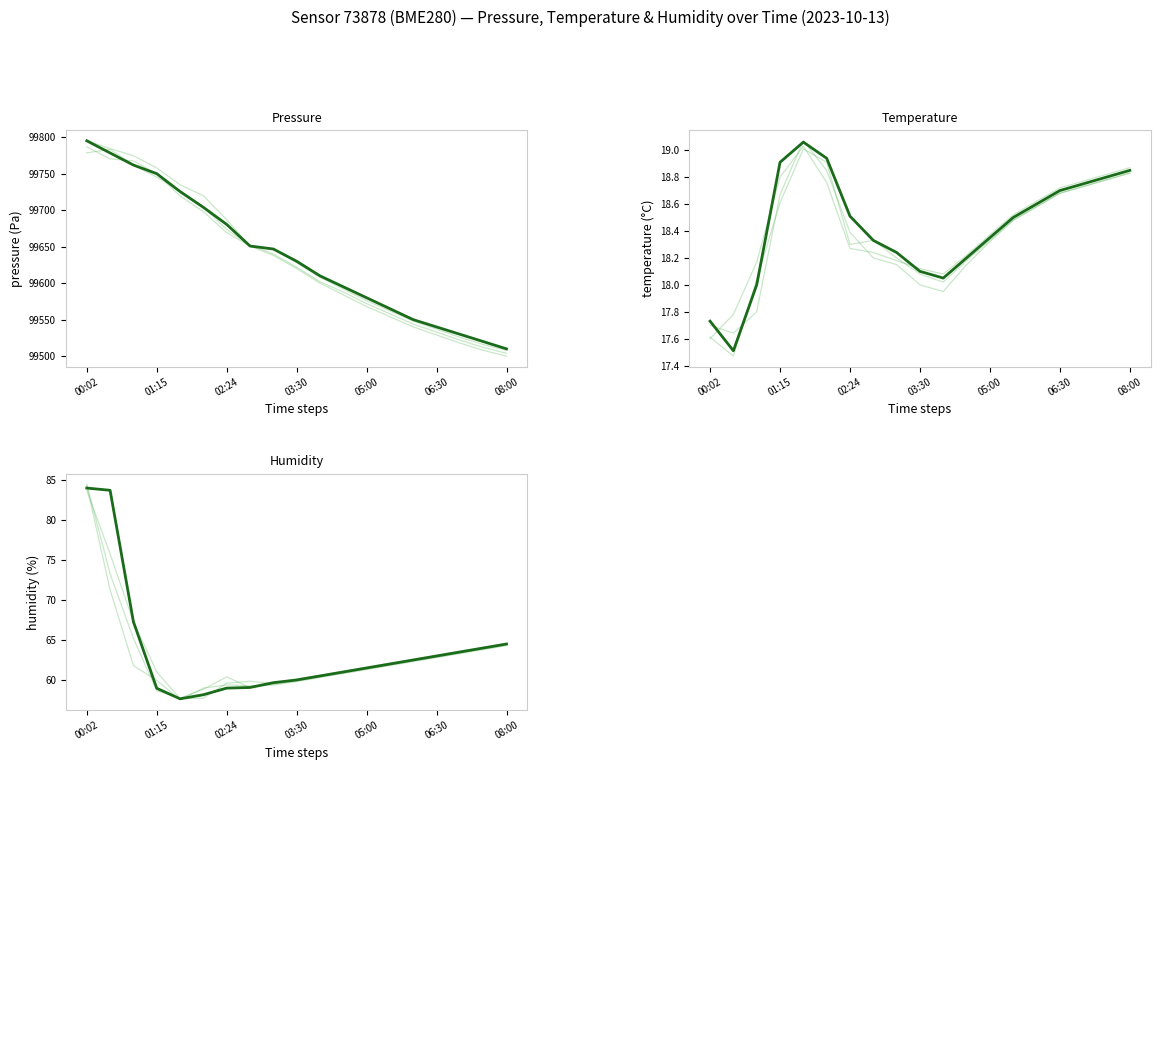

What are all the series names shown in the legend?

pressure, temperature, humidity